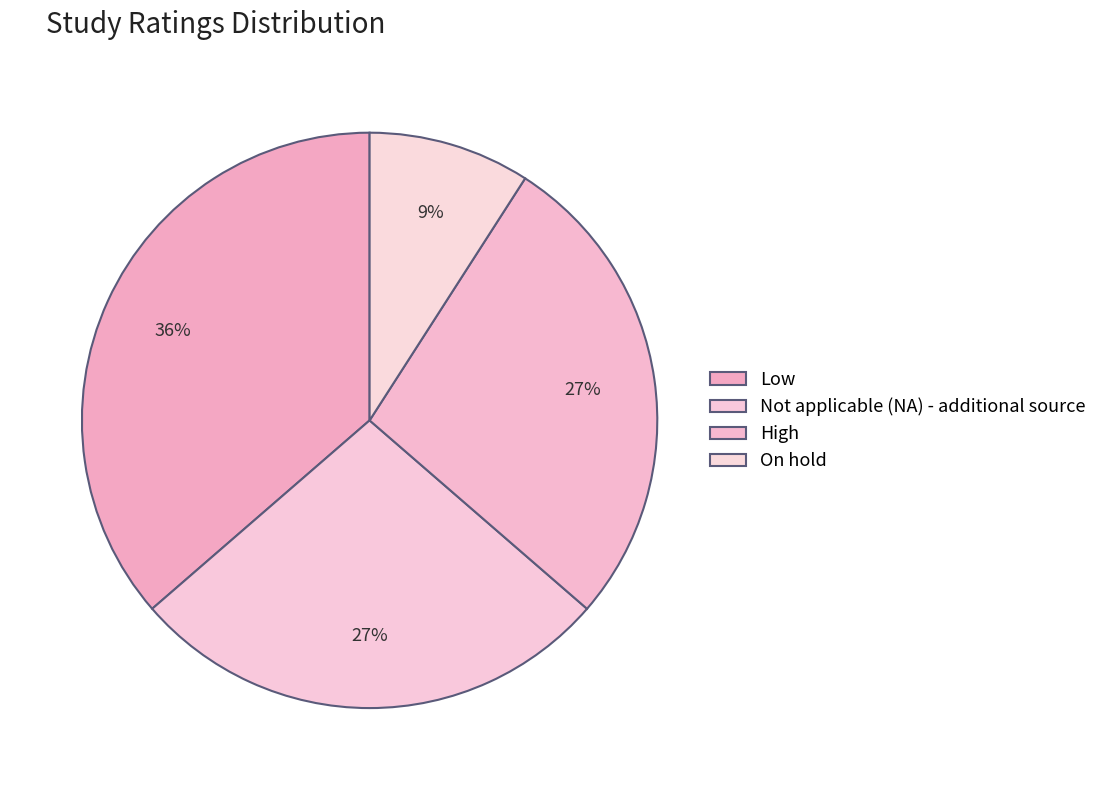

To the nearest percent, what percentage of the pie is Low?

36%